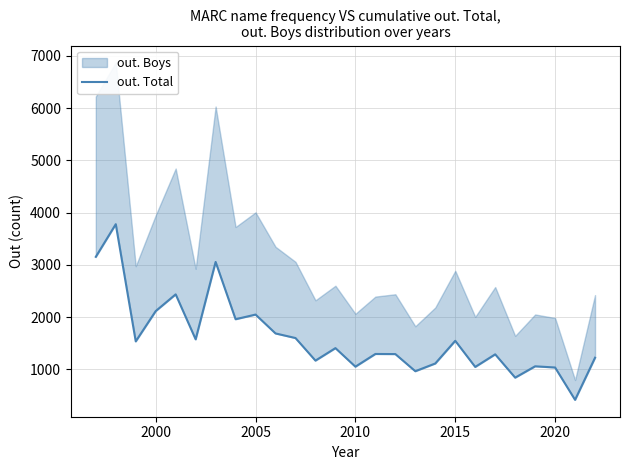

True or false: the data shows 525 at 2015.

False